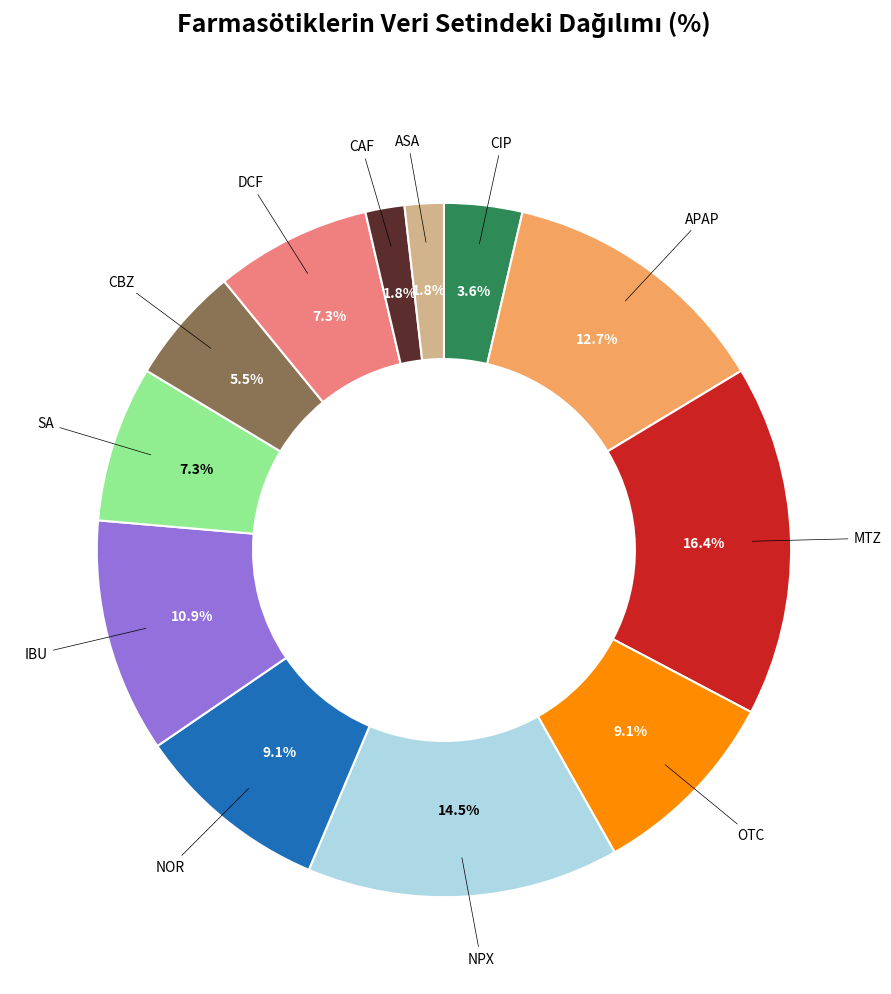

Is there any slice that represents more than half of the pie?

No